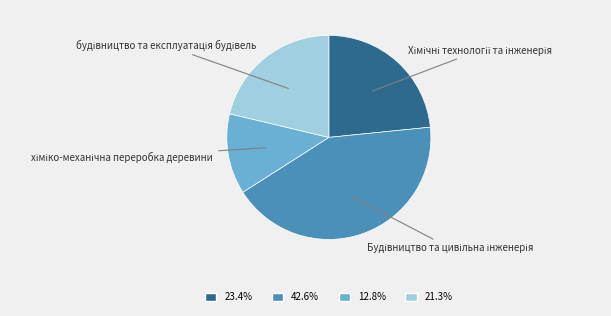

Is there any slice that represents more than half of the pie?

No